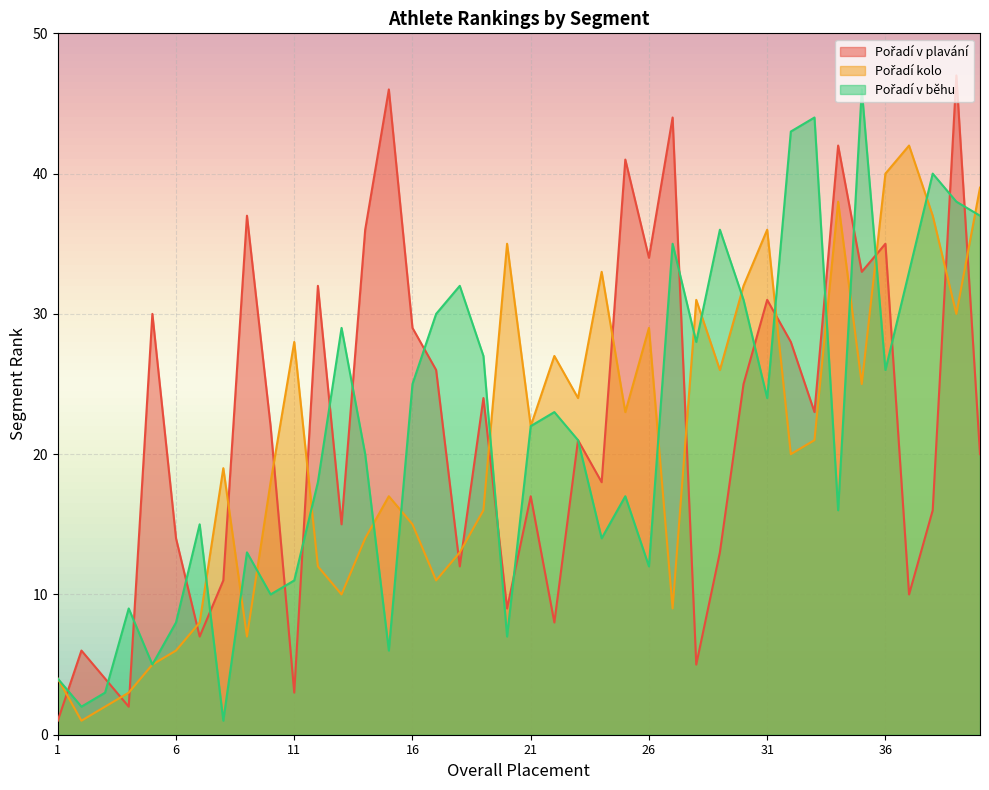

Read the Pořadí kolo value at 33, to the nearest 5.

20